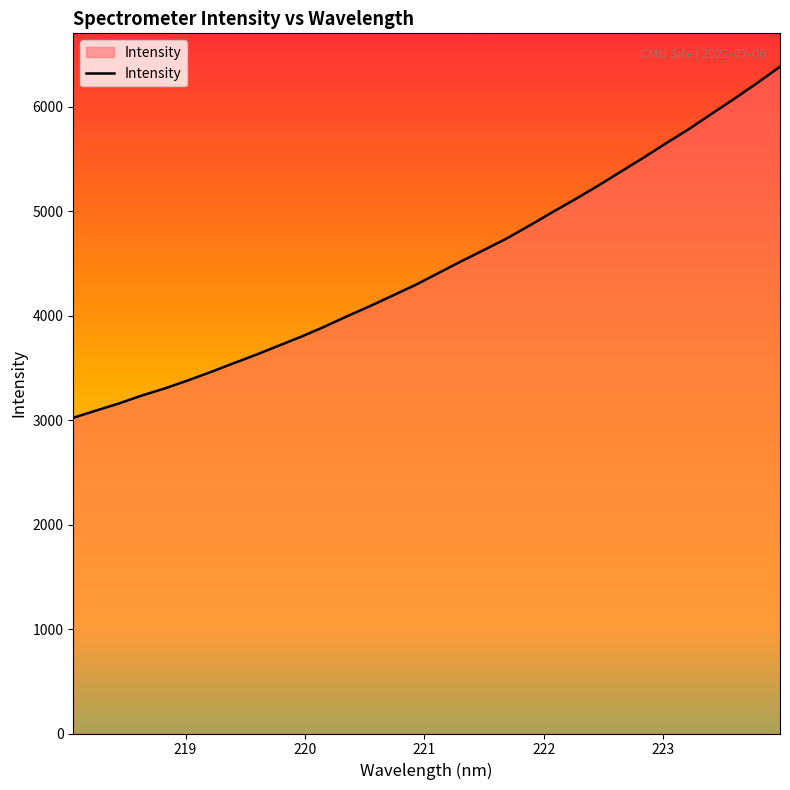

True or false: the data has more than 2 interior local peaks.

False